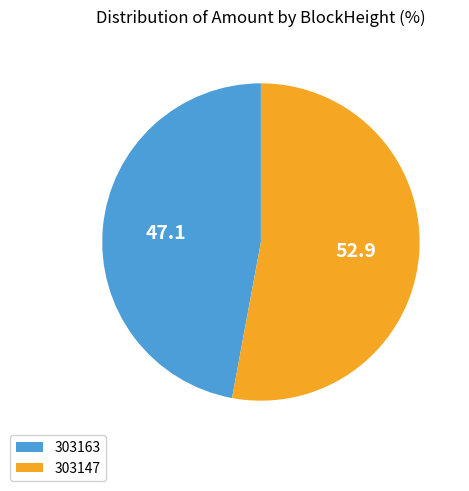

True or false: 303163 accounts for 1% of the total.

False